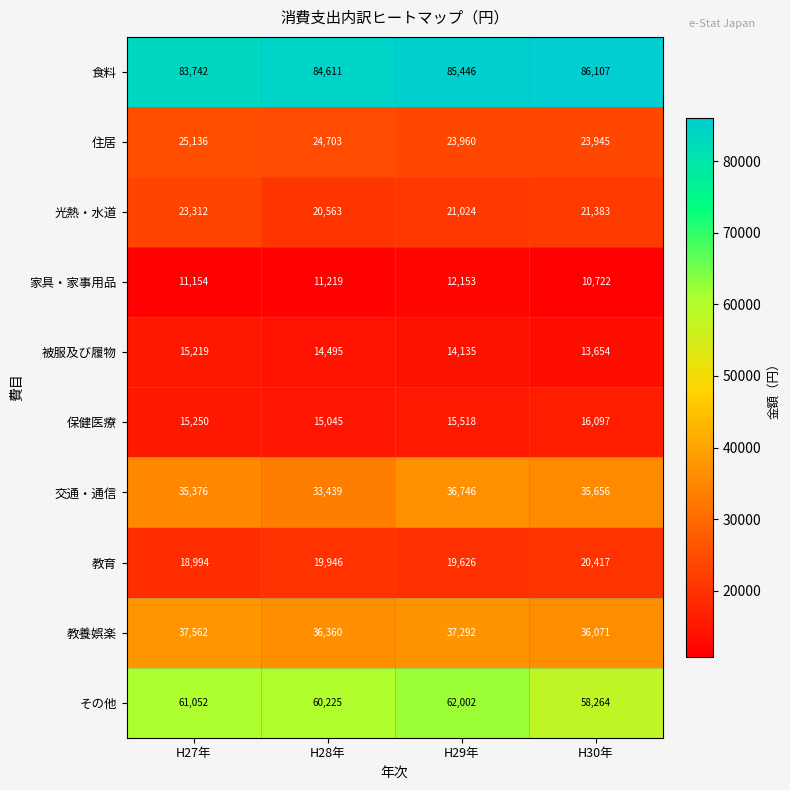

The value of その他 at H27年 is 61052. True or false?

True